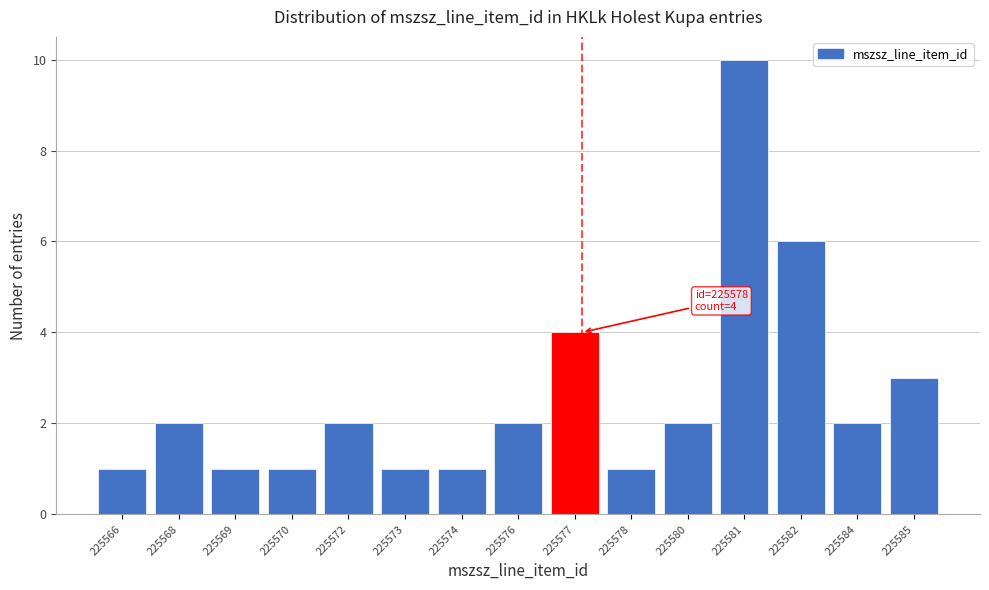

Reading left to right, what are all the values shown in this chart?

1	2	1	1	2	1	1	2	4	1	2	10	6	2	3